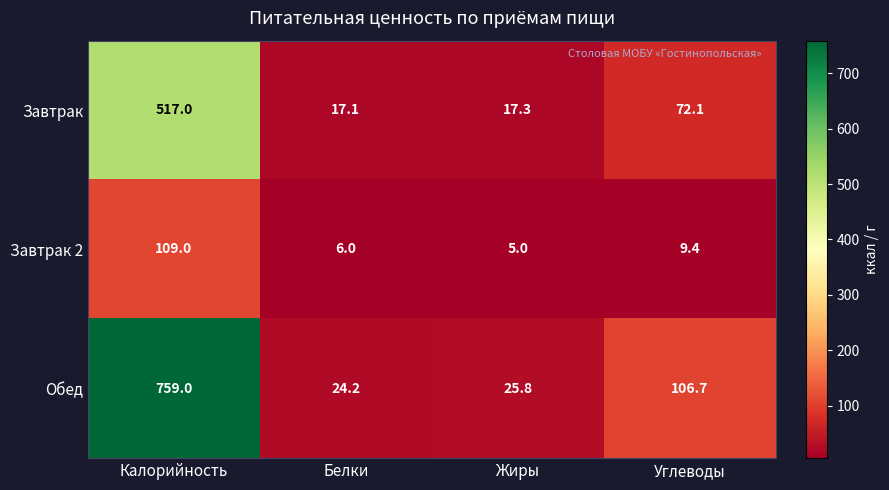

Reading left to right, transcribe all the data shown in this chart.

Завтрак: 517.0	17.1	17.3	72.1
Завтрак 2: 109.0	6.0	5.0	9.4
Обед: 759.0	24.2	25.8	106.7